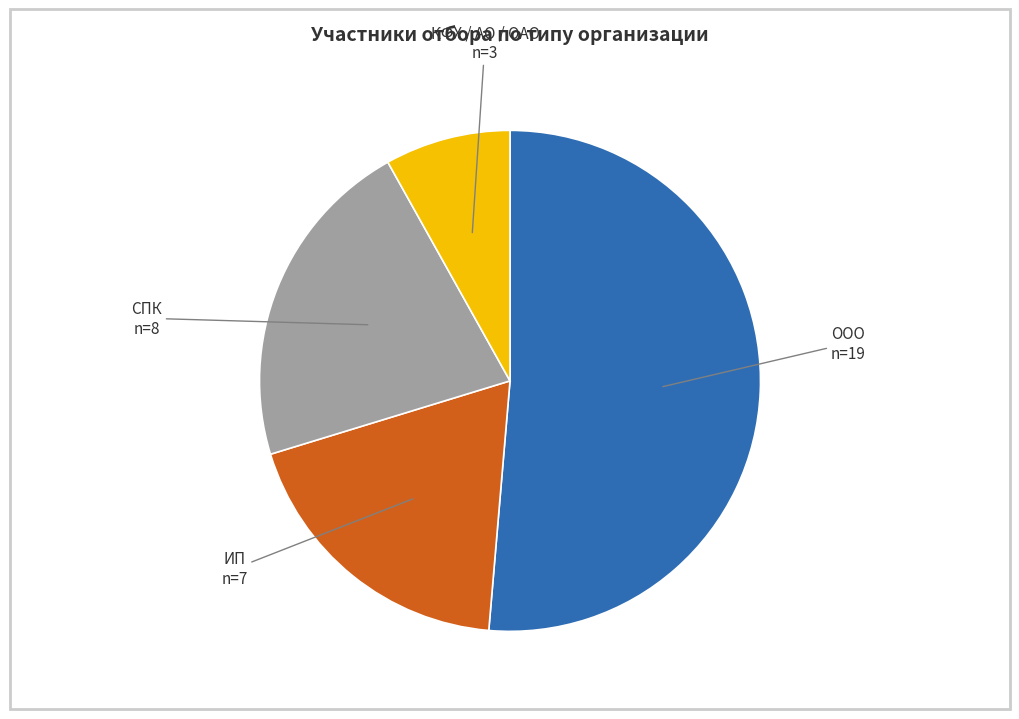

Is there a majority slice in this chart?

Yes